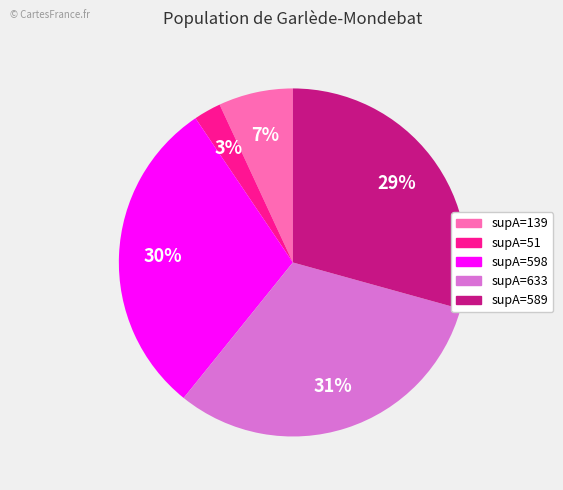

To the nearest percent, what portion does supA=51 represent?

3%